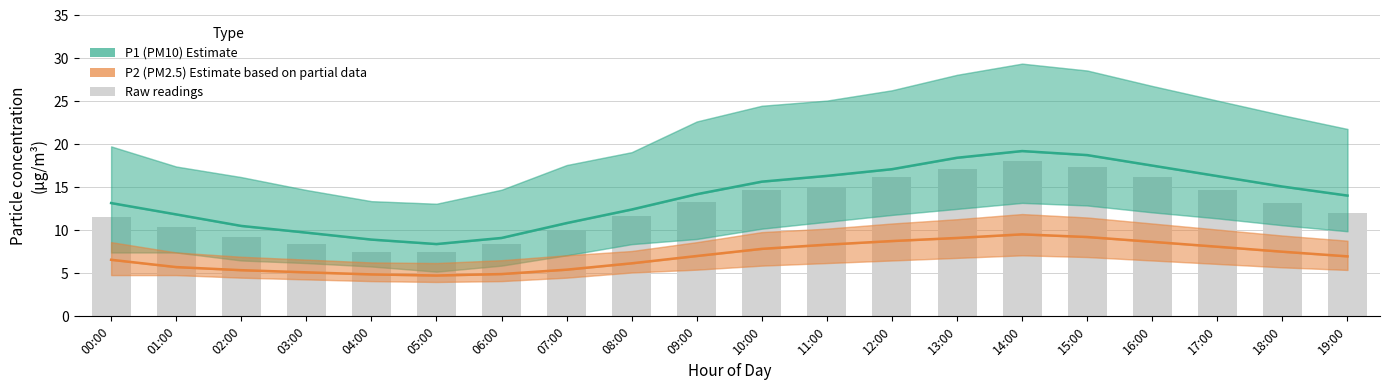

Which series has the largest total across all categories?

P1 (PM10) Estimate